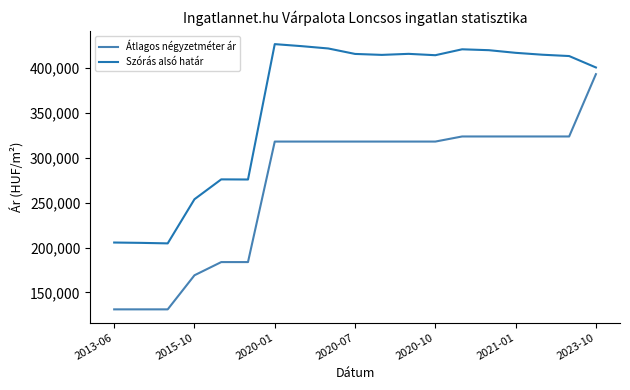

Is this an area chart (filled region under the line)?

No